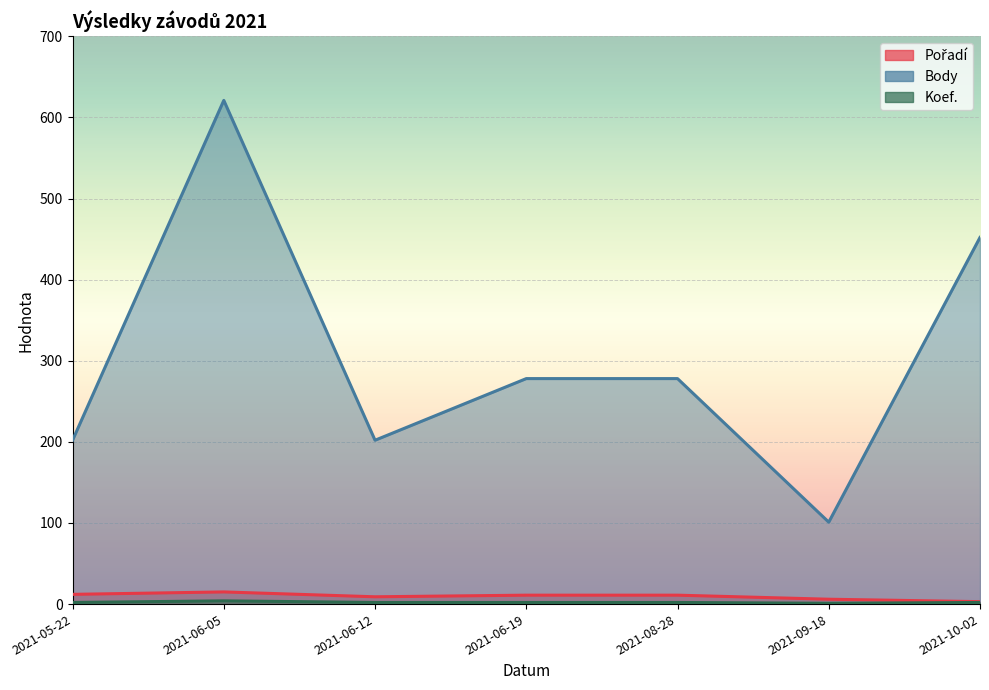

Is it true that Pořadí equals 3 at 2021-10-02?

True